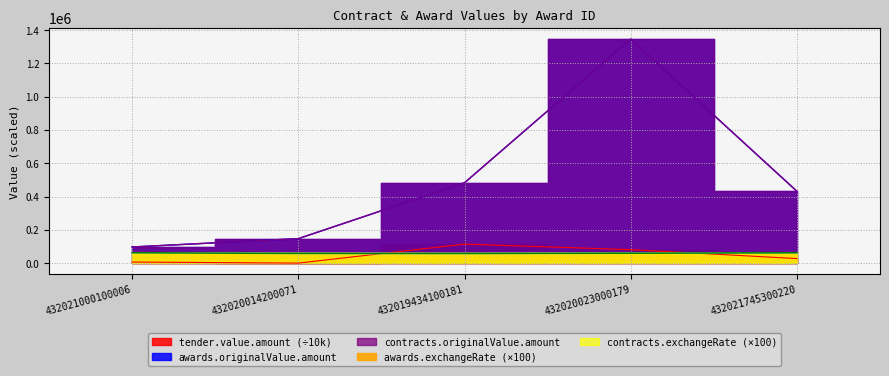

What is the label of the 5th point from the left?

432021745300220